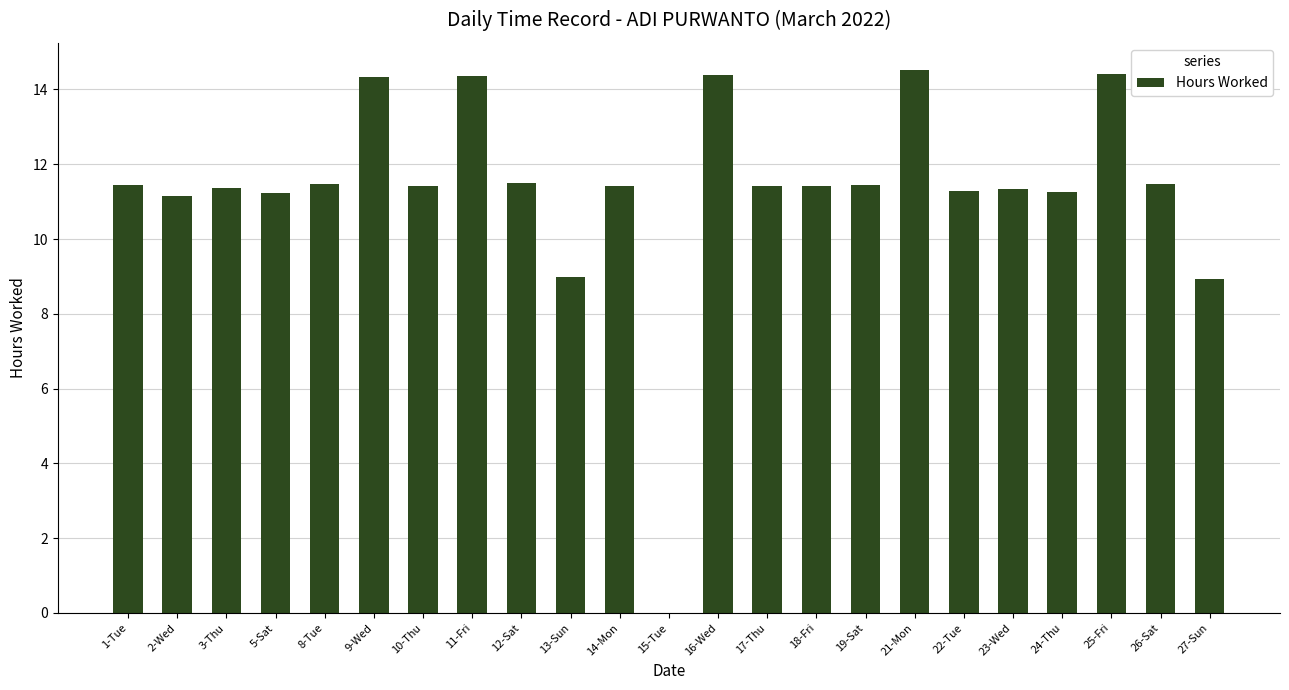

Count the number of categories in the chart.

23